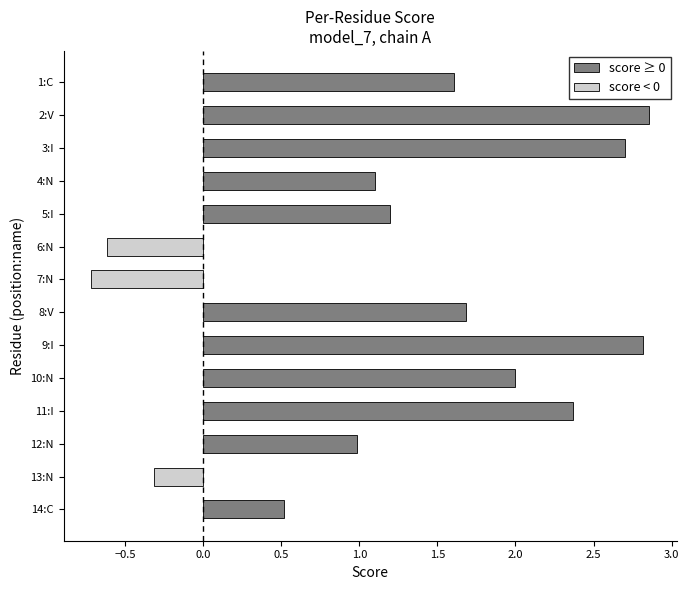

List the labels in order of value, largest first.

2:V, 9:I, 3:I, 11:I, 10:N, 8:V, 1:C, 5:I, 4:N, 12:N, 14:C, 13:N, 6:N, 7:N